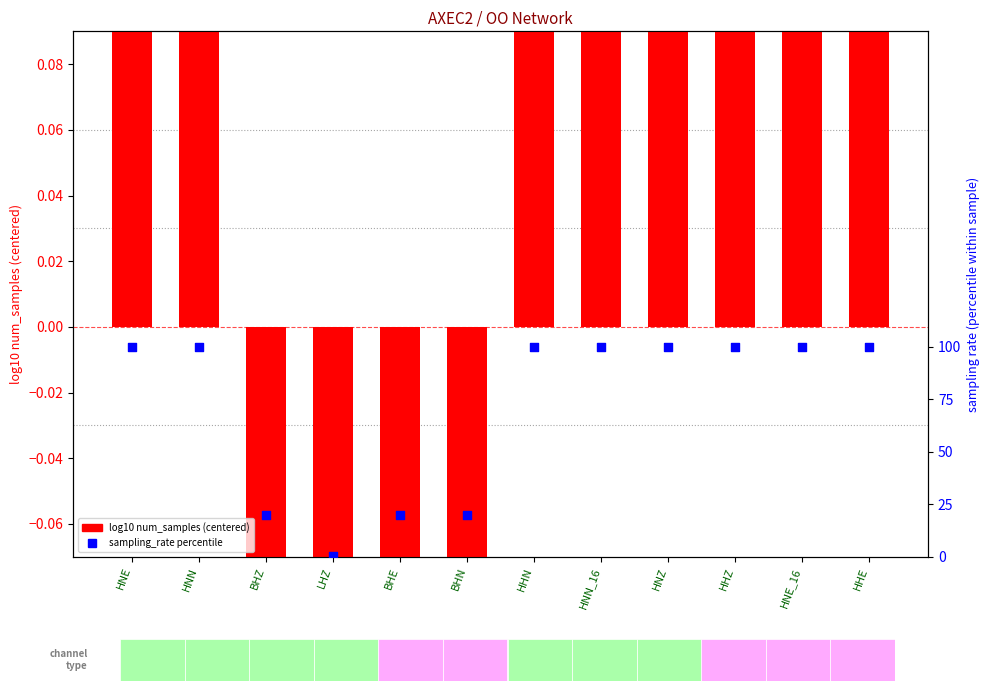

Which series reaches the minimum Y coordinate?

log10 num_samples (centered)